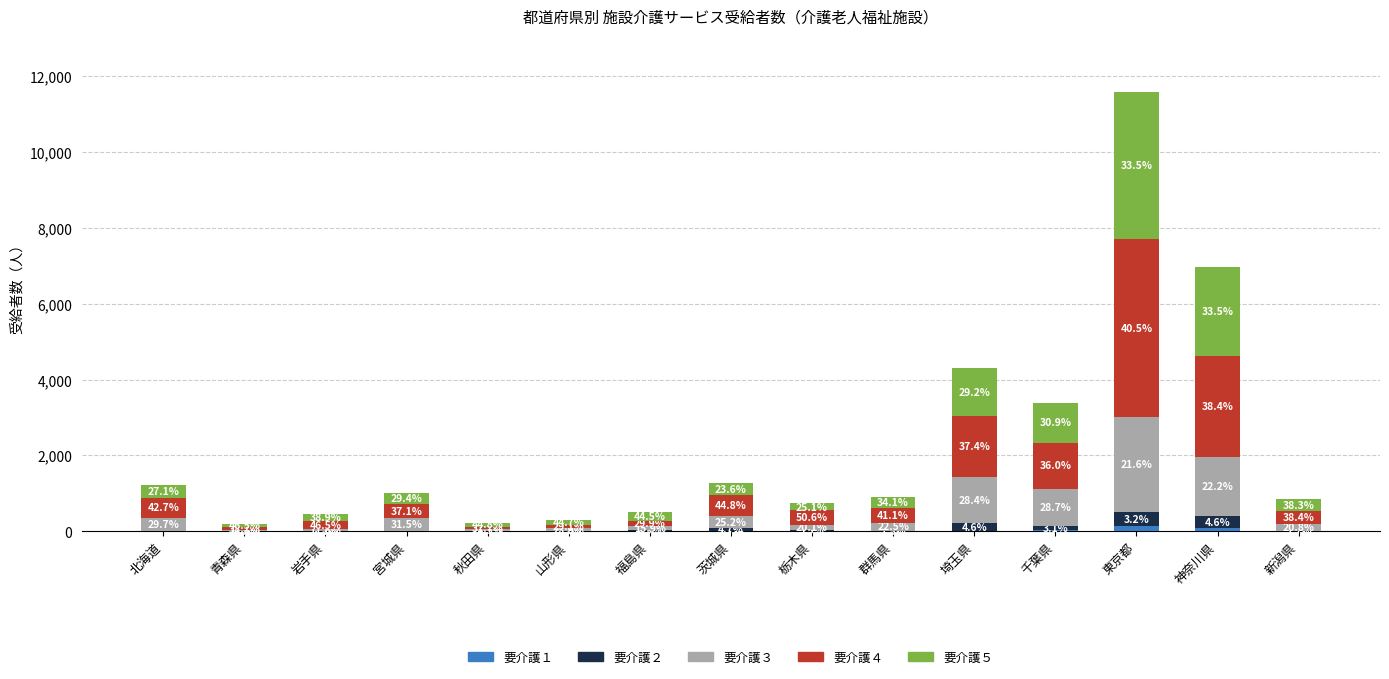

Is it true that 要介護１ equals 3 at 新潟県?

False